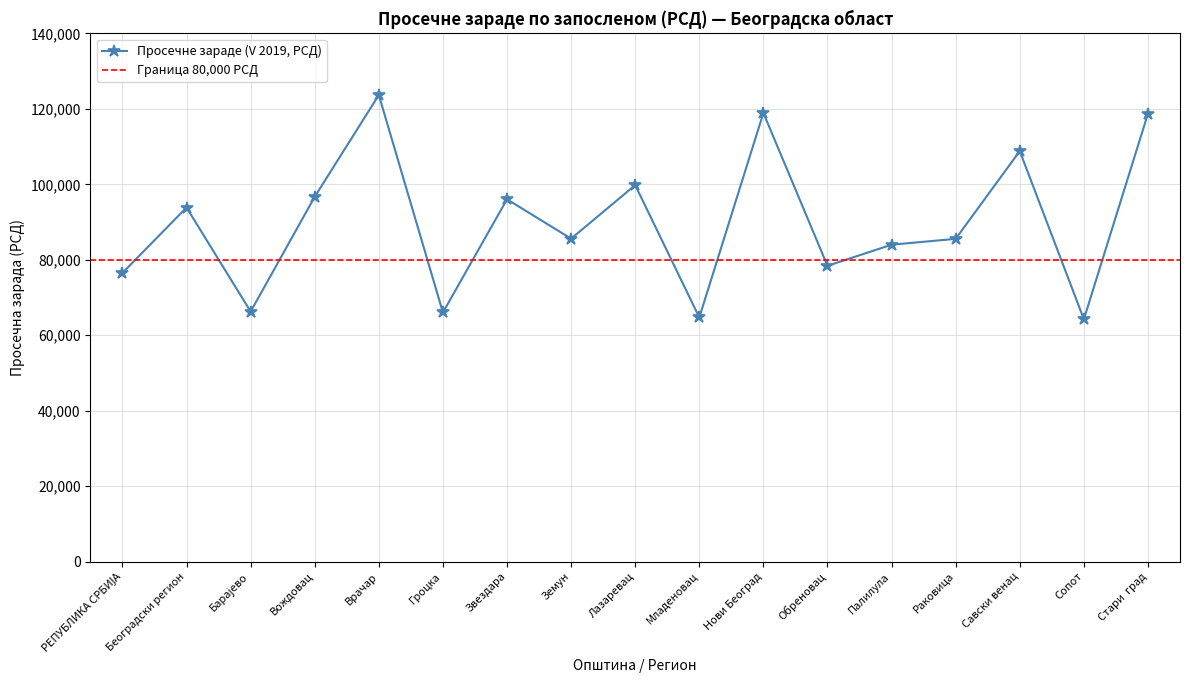

Reading left to right, transcribe all the data shown in this chart.

РЕПУБЛИКА СРБИЈА=76511	Београдски регион=93864	Барајево=66270	Вождовац=96713	Врачар=123695	Гроцка=66034	Звездара=96040	Земун=85604	Лазаревац=99802	Младеновац=64720	Нови Београд=118938	Обреновац=78405	Палилула=84000	Раковица=85556	Савски венац=108828	Сопот=64238	Стари  град=118737